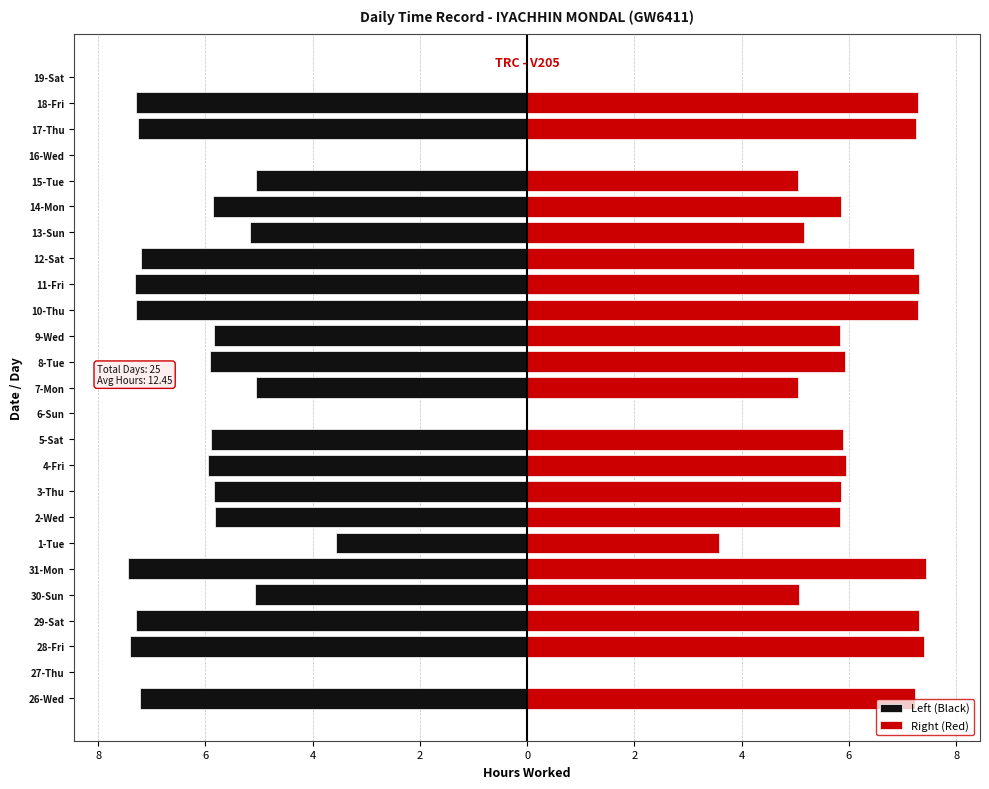

At how many categories does at least one series exceed -6?

25